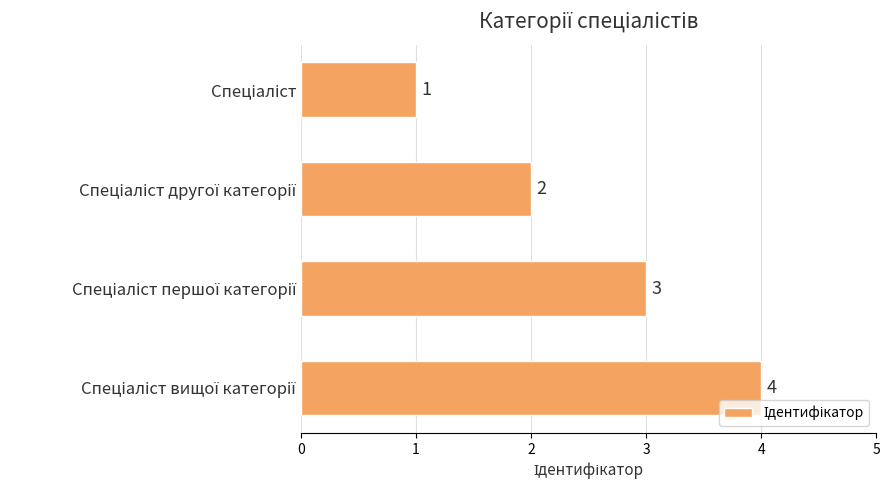

What is the sum of all values?

10